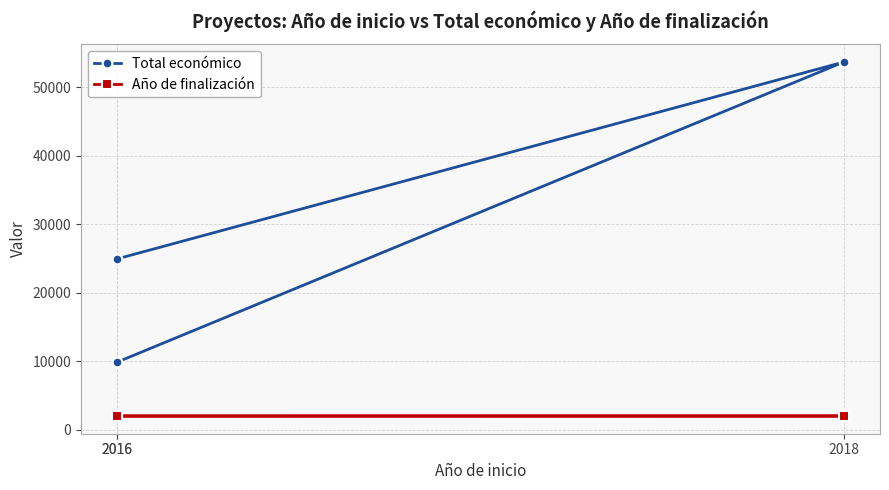

At 2016, list the series in order from smallest to largest.

Año de finalización, Total económico